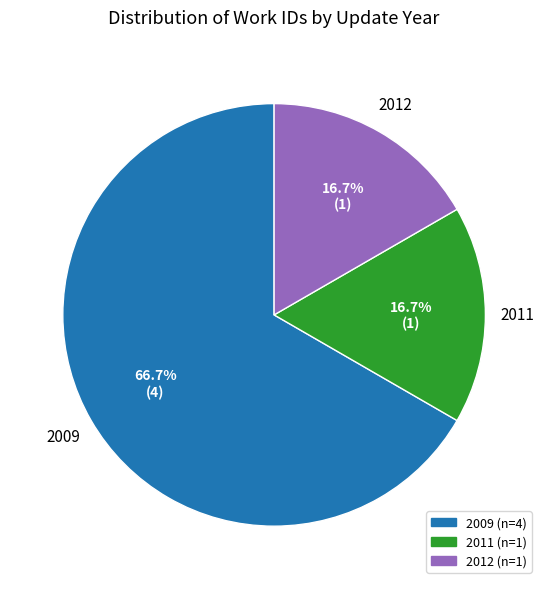

Does any single category account for the majority?

Yes